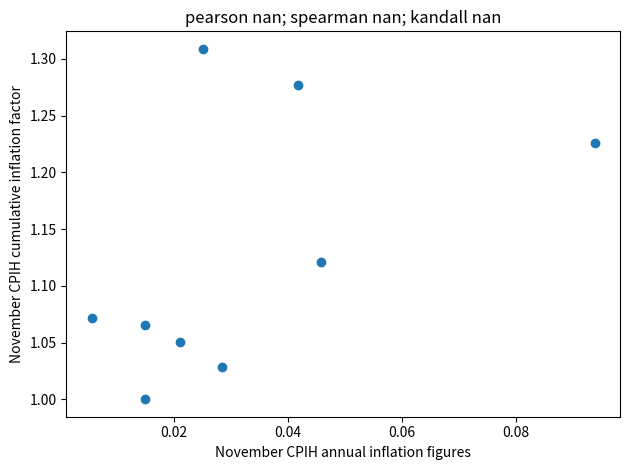

What is the range of Y values (max minus min)?

0.3